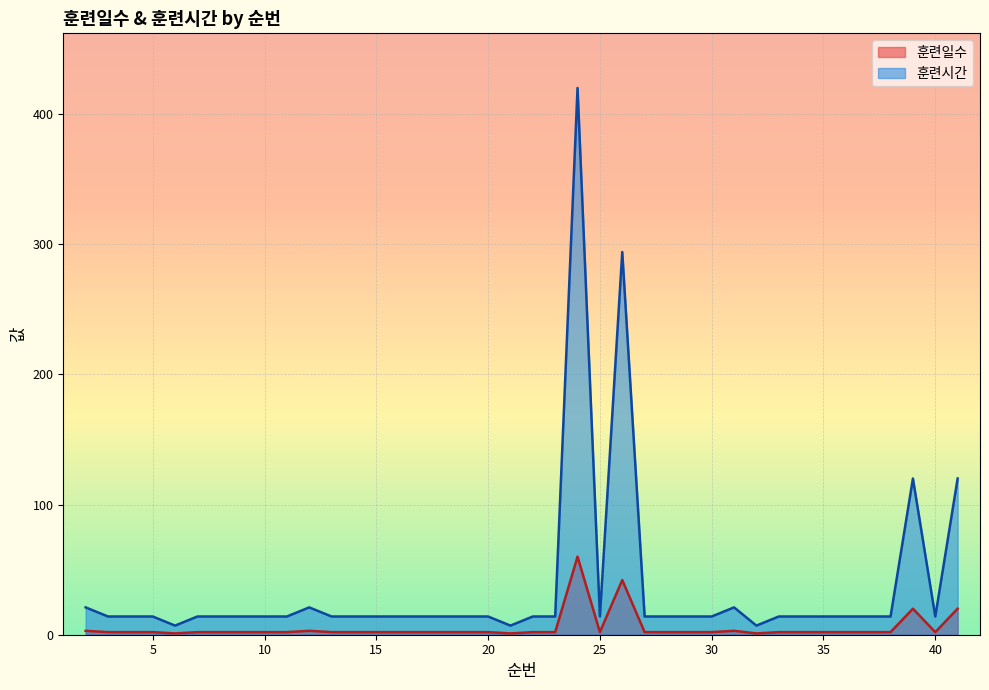

How many lines are shown in the chart?

2